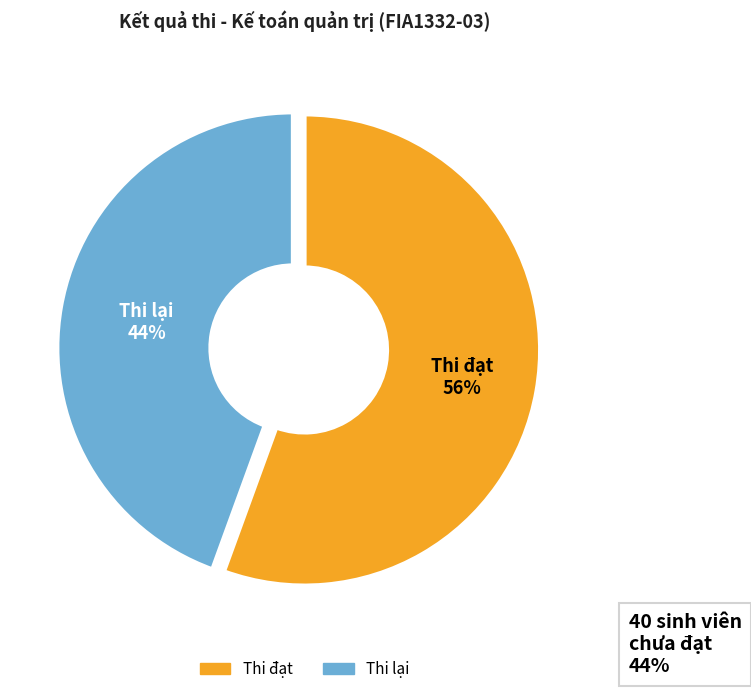

To the nearest percent, what is the average slice percentage?

50%